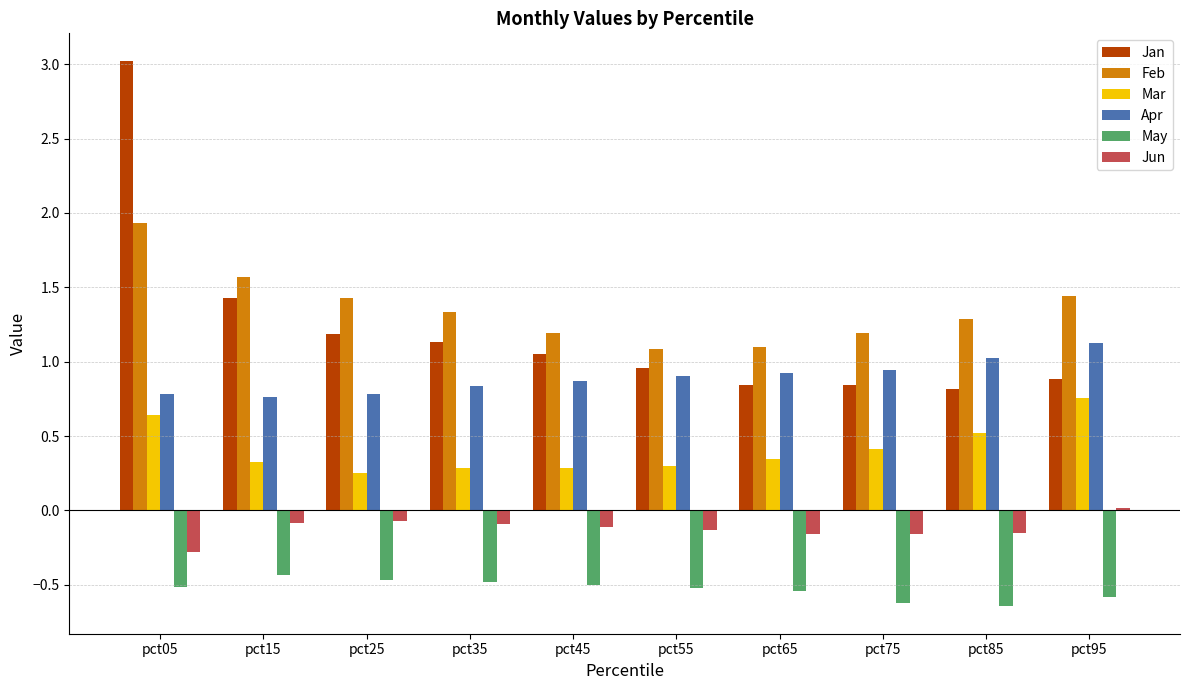

What is the approximate value of Feb at pct85?

1.3